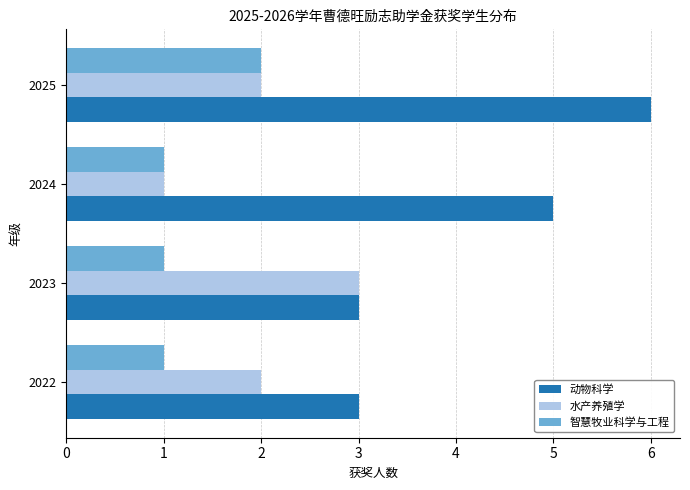

What is the approximate value of 动物科学 at 2022?

3